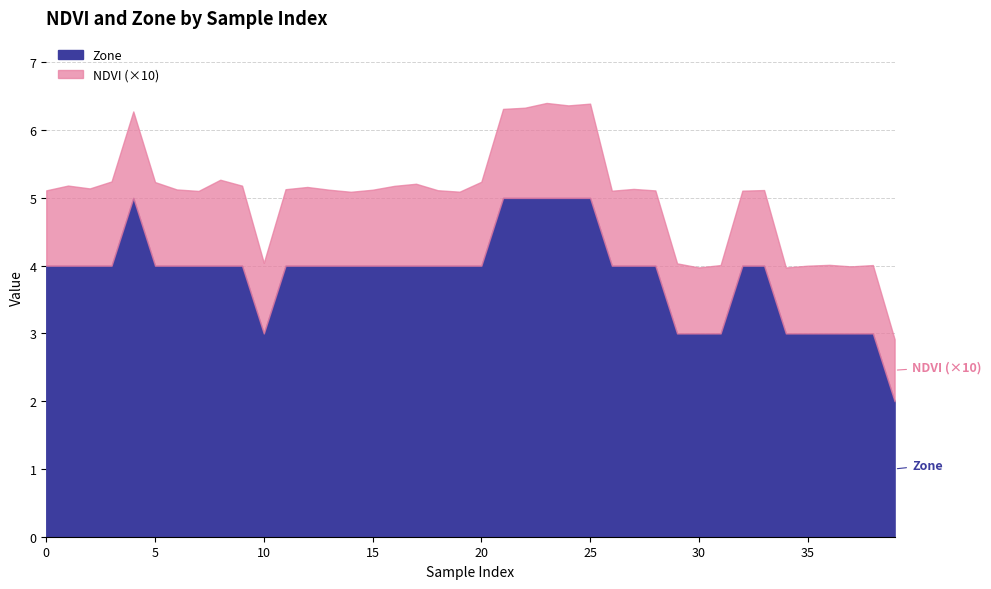

Which label corresponds to the smallest value in the chart?

39